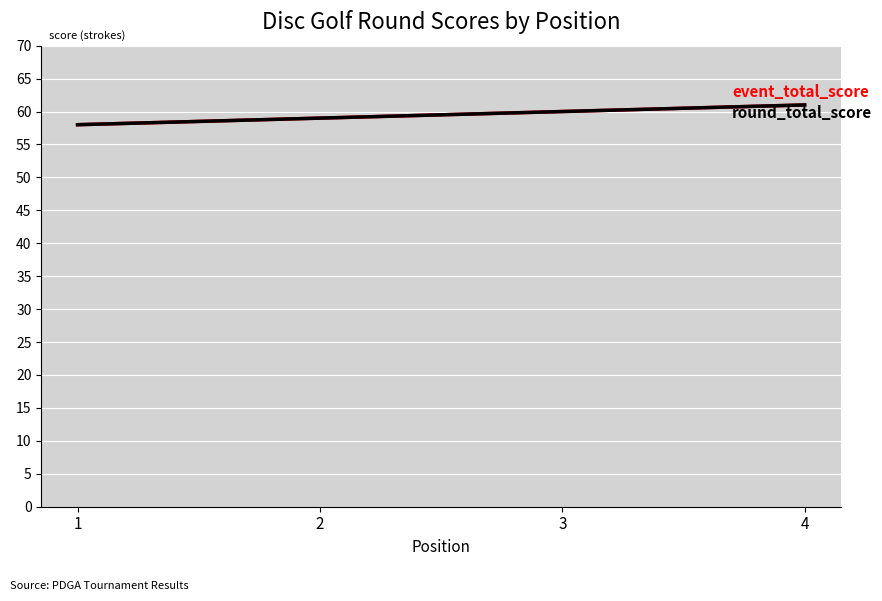

Does the chart have visible grid lines?

Yes